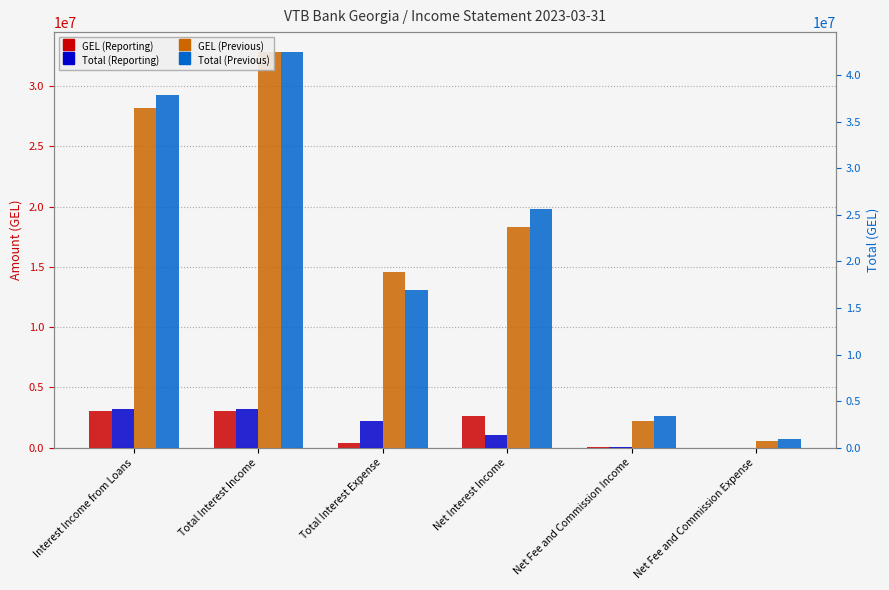

What is the difference between the highest and lowest values at Net Fee and Commission Income?

3404468.0